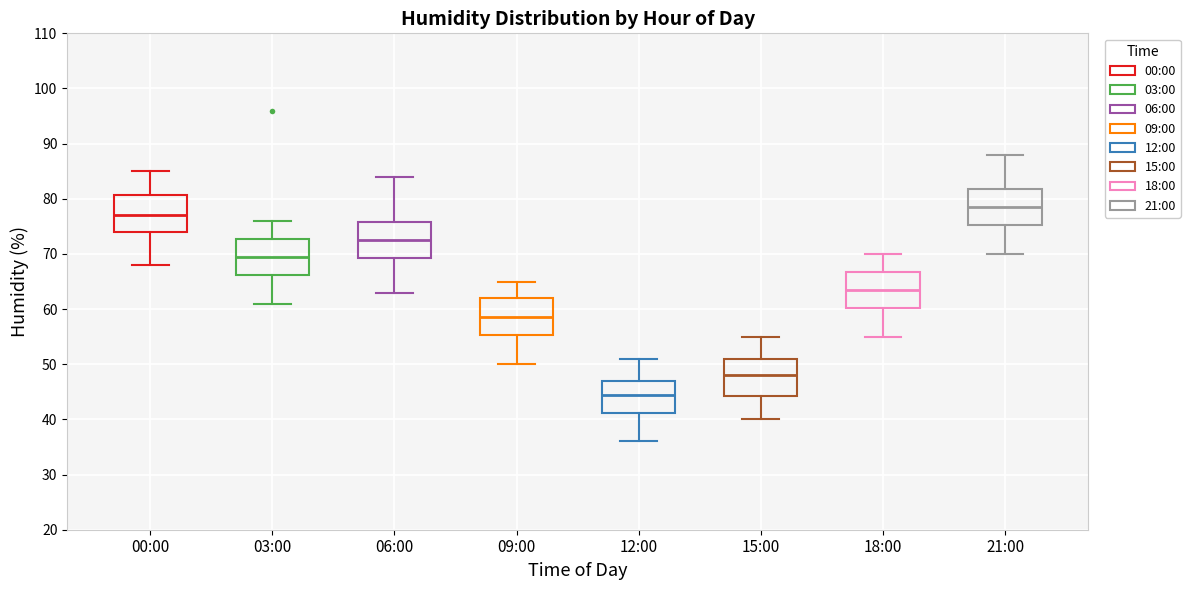

Reading left to right, transcribe this box plot: for each box, give where its median line is, the range the box spans, and where its two whiskers end, as read against the y-axis. The values are not printed on the chart, so give them approximately, as read against the axis.

00:00: median 77, box 74 to 81, whiskers 68 to 85
03:00: median 70, box 66 to 73, whiskers 61 to 76
06:00: median 73, box 69 to 76, whiskers 63 to 84
09:00: median 59, box 55 to 62, whiskers 50 to 65
12:00: median 45, box 41 to 47, whiskers 36 to 51
15:00: median 48, box 44 to 51, whiskers 40 to 55
18:00: median 64, box 60 to 67, whiskers 55 to 70
21:00: median 79, box 75 to 82, whiskers 70 to 88